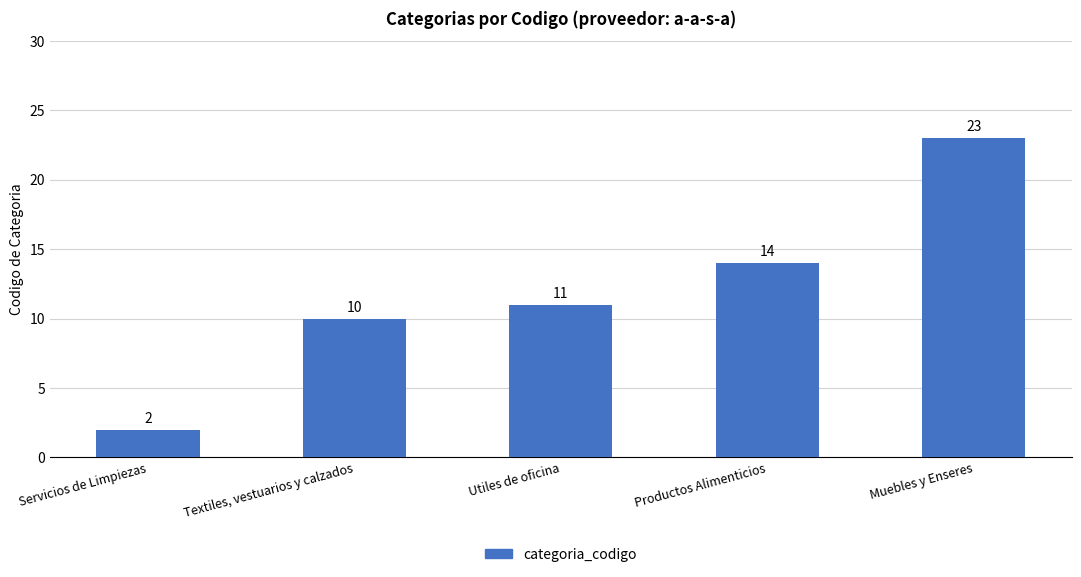

Reading left to right, extract all data points from this chart.

2	10	11	14	23